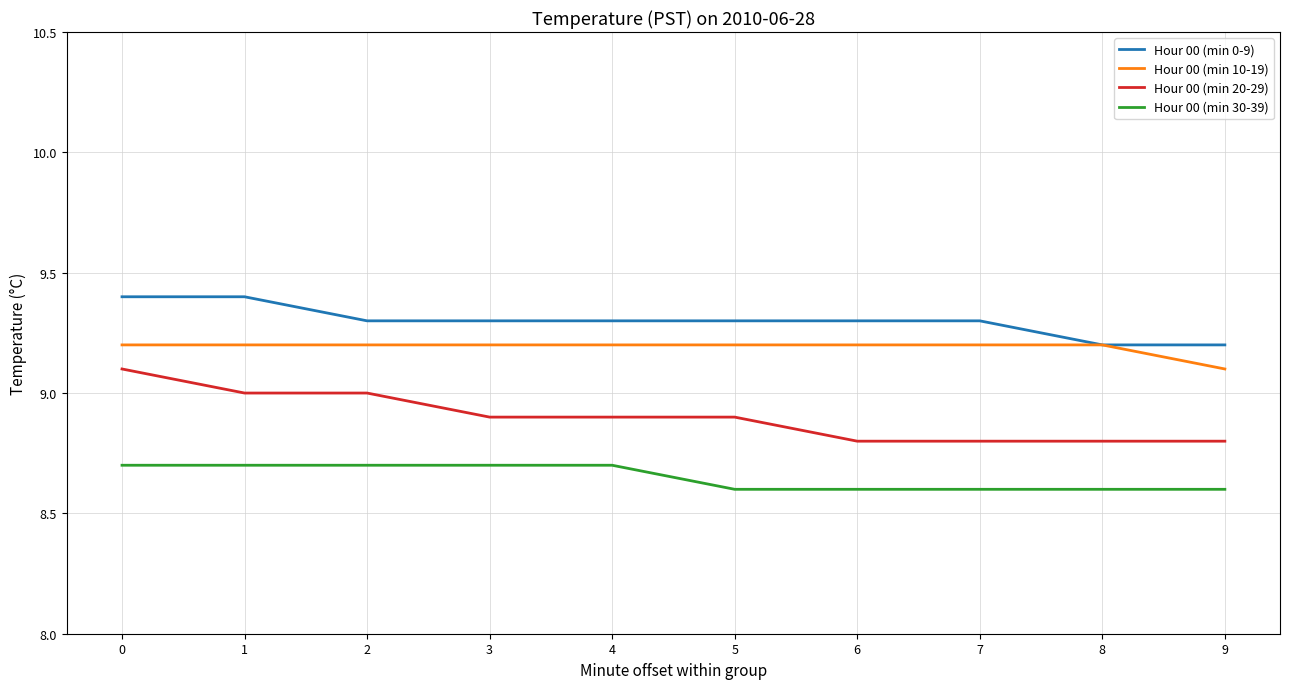

What is the total value across all series at 1?

36.3